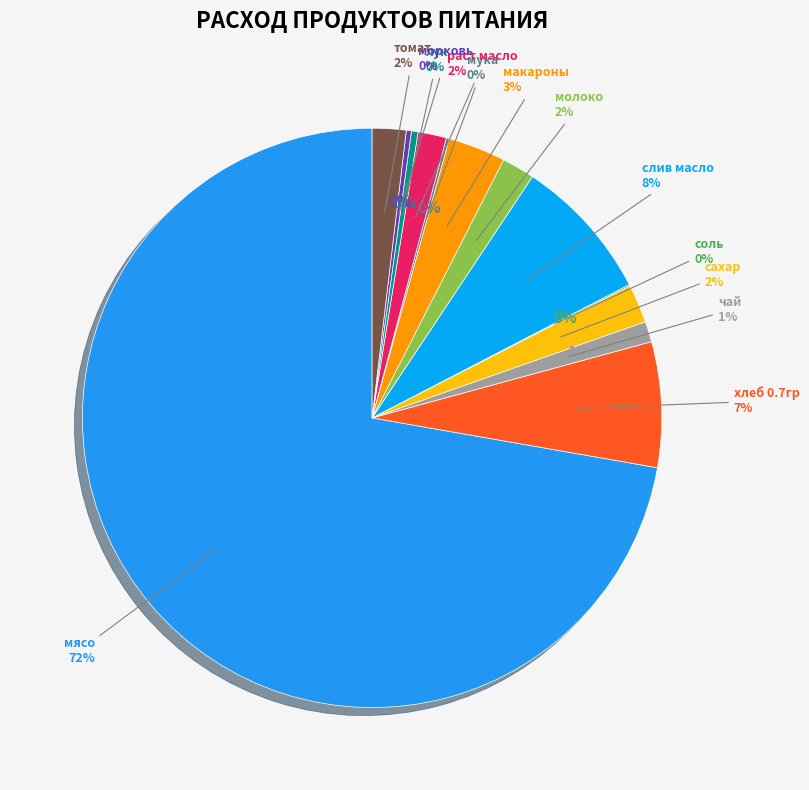

The соль slice represents 0% of the pie. True or false?

True